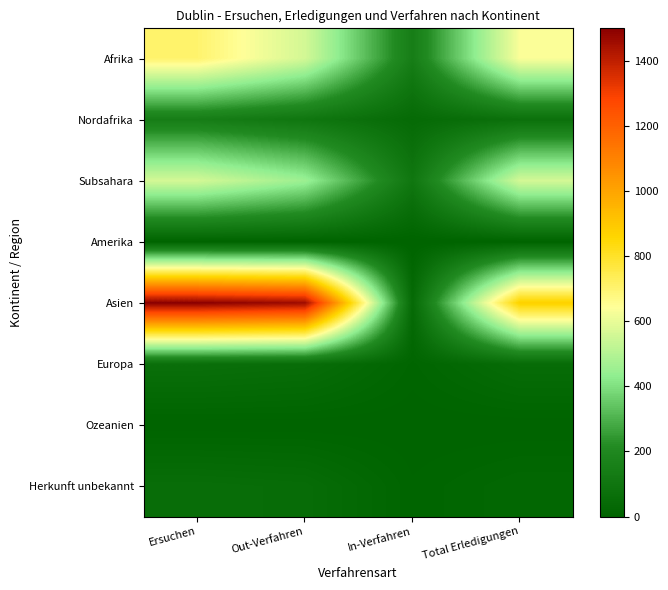

Reading right to left, list all the values displayed in this chart.

Afrika: Total Erledigungen=635	In-Verfahren=145	Out-Verfahren=559	Ersuchen=704
Nordafrika: Total Erledigungen=74	In-Verfahren=40	Out-Verfahren=104	Ersuchen=144
Subsahara: Total Erledigungen=561	In-Verfahren=105	Out-Verfahren=455	Ersuchen=560
Amerika: Total Erledigungen=1	In-Verfahren=0	Out-Verfahren=1	Ersuchen=1
Asien: Total Erledigungen=874	In-Verfahren=39	Out-Verfahren=1461	Ersuchen=1500
Europa: Total Erledigungen=49	In-Verfahren=10	Out-Verfahren=56	Ersuchen=66
Ozeanien: Total Erledigungen=0	In-Verfahren=0	Out-Verfahren=0	Ersuchen=0
Herkunft unbekannt: Total Erledigungen=23	In-Verfahren=7	Out-Verfahren=50	Ersuchen=57